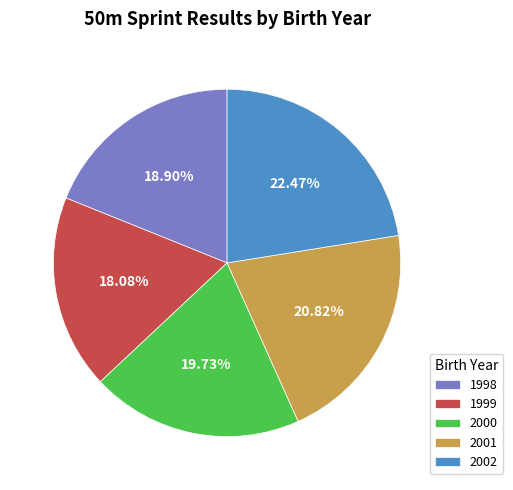

To the nearest percent, what is the average slice percentage?

20%